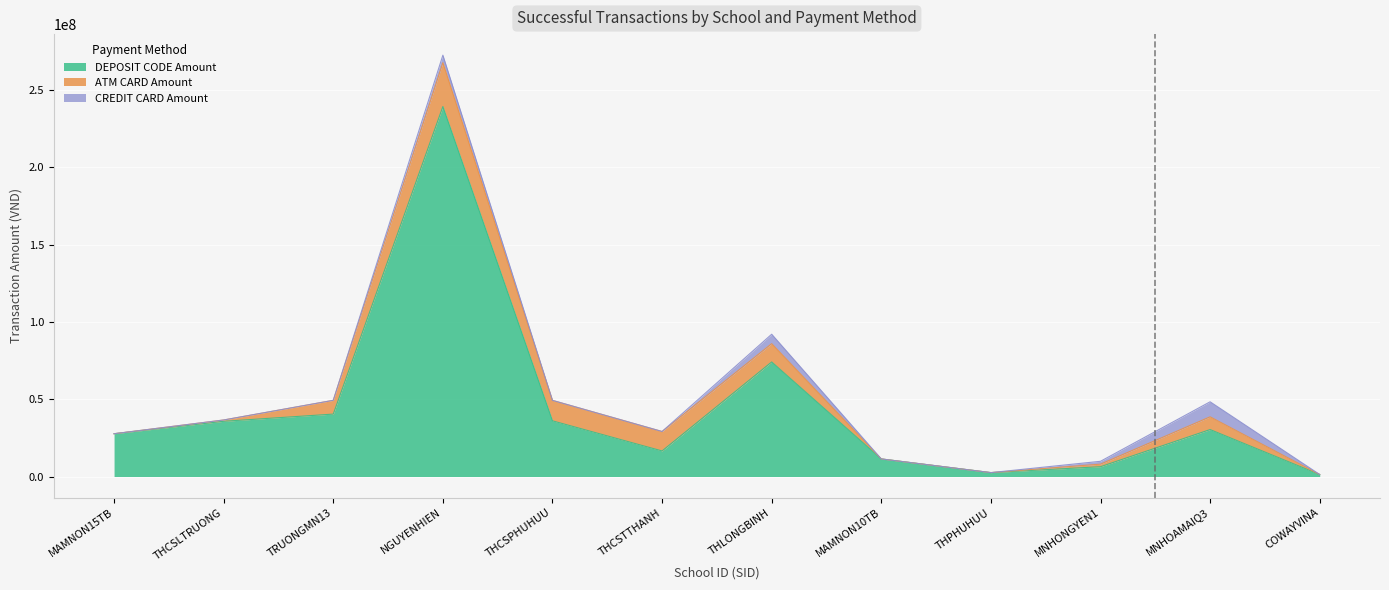

Reading right to left, list all the values displayed in this chart.

DEPOSIT CODE Amount: 1283226	30356700	6333200	2520600	11363800	74079400	16529500	36004600	239239240	40359000	35695520	27659900
ATM CARD Amount: 0	8239300	1663300	0	0	11833100	12572300	13226200	28385160	8906200	853300	0
CREDIT CARD Amount: 0	9715750	1839350	0	0	6088478	0	0	4829751	0	0	0